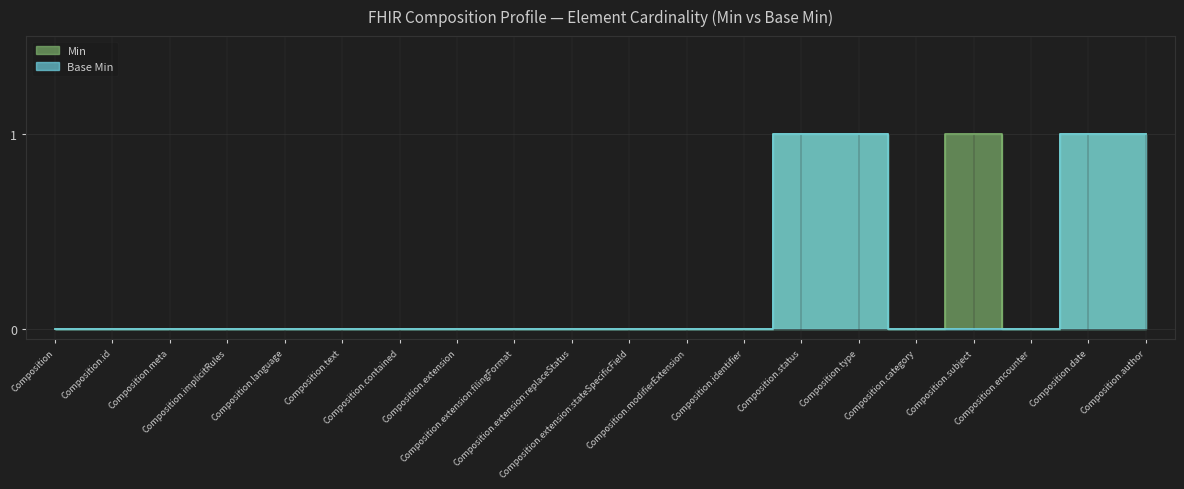

The value of Base Min at Composition.extension:stateSpecificField is 0. True or false?

True